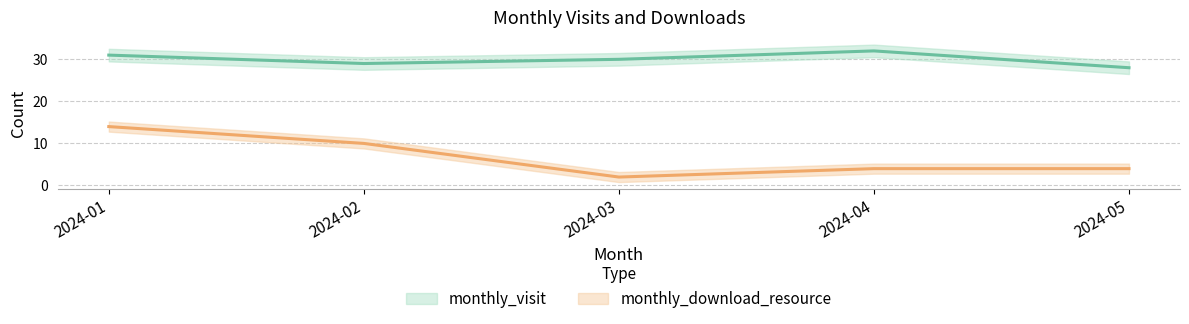

Which category has the lowest value across all series?

2024-03